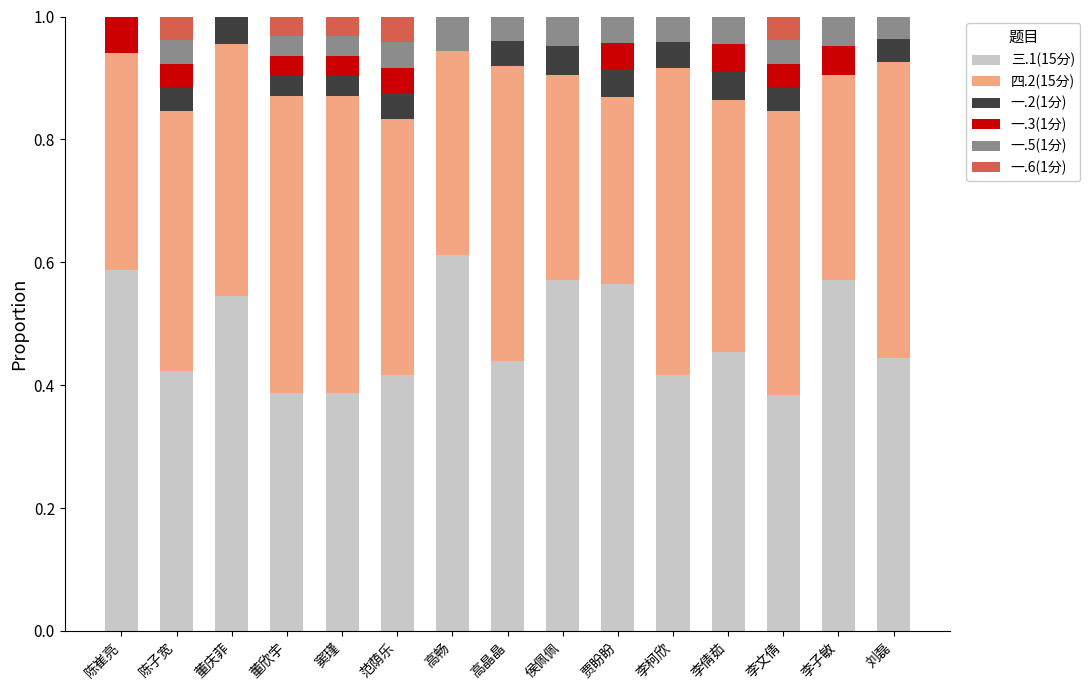

What is the sum of the 三.1(15分) values at 高畅 and 范荫乐?

1.0